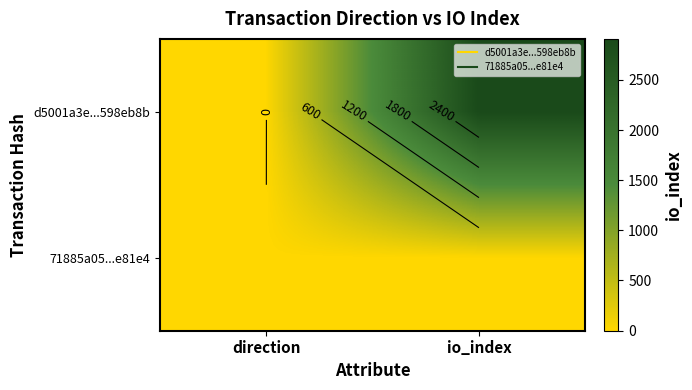

List the labels in order of 71885a05...e81e4 value, smallest first.

direction, io_index